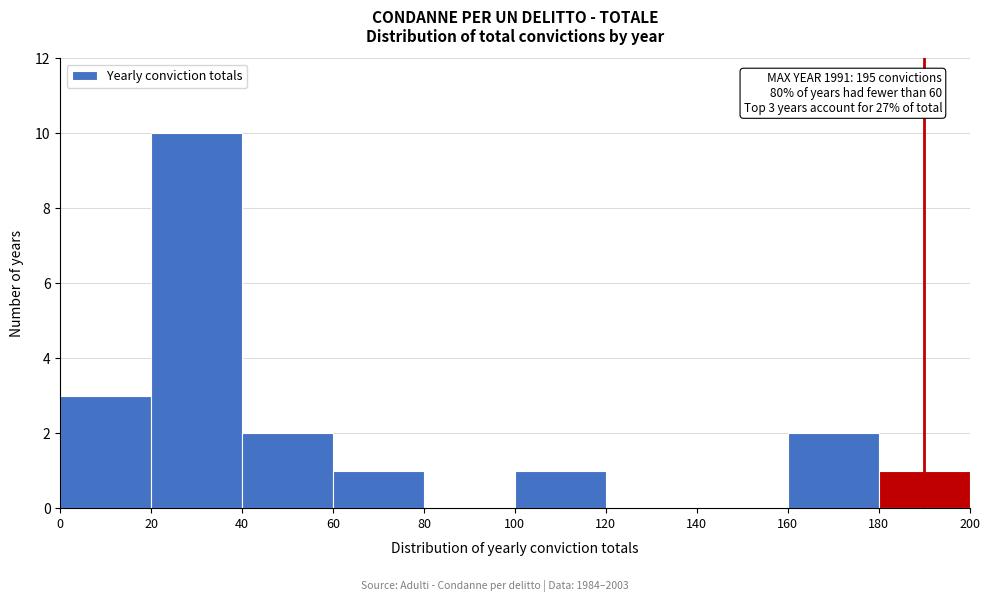

Which range on the x-axis has the tallest bar?

20 to 40